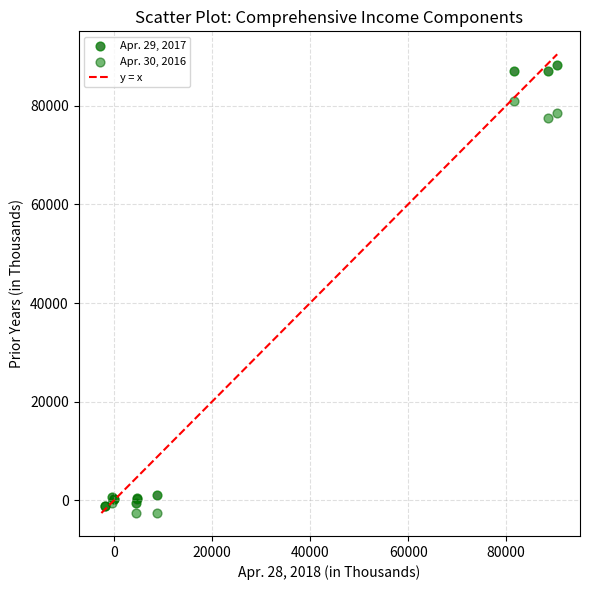

Across all series, what Y value is closest to 42799?

77391